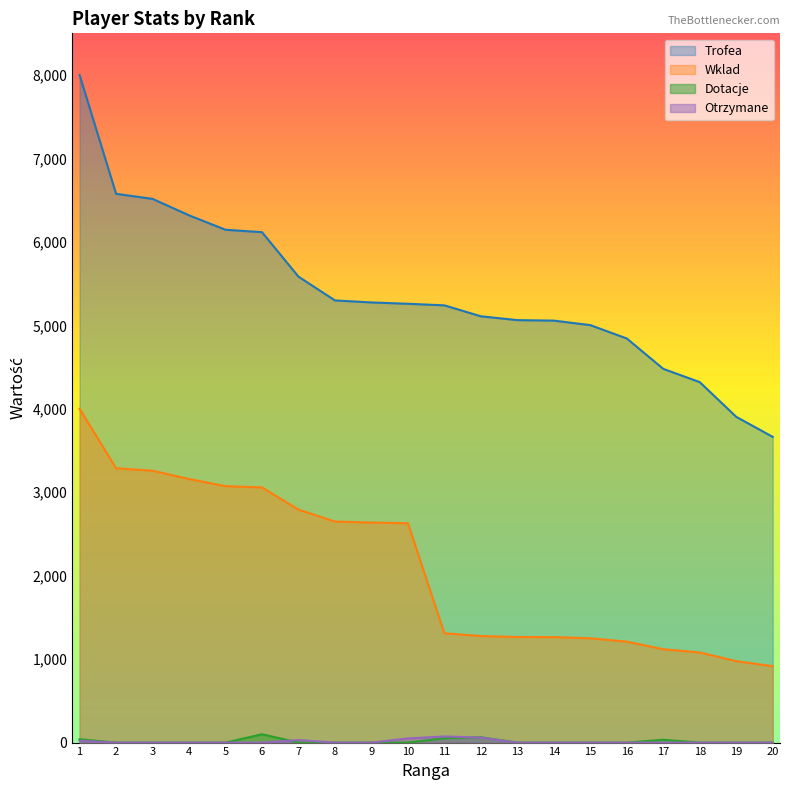

Reading left to right, transcribe all the data shown in this chart.

Trofea: 1=8000	2=6577	3=6516	4=6319	5=6146	6=6117	7=5584	8=5299	9=5275	10=5259	11=5240	12=5109	13=5063	14=5057	15=5003	16=4843	17=4479	18=4320	19=3904	20=3664
Wklad: 1=4000	2=3288	3=3258	4=3159	5=3073	6=3058	7=2792	8=2649	9=2637	10=2629	11=1310	12=1277	13=1265	14=1264	15=1250	16=1210	17=1119	18=1080	19=976	20=916
Dotacje: 1=40	2=0	3=0	4=0	5=0	6=100	7=0	8=0	9=0	10=0	11=52	12=64	13=0	14=0	15=0	16=0	17=34	18=0	19=0	20=0
Otrzymane: 1=22	2=0	3=0	4=0	5=0	6=0	7=30	8=0	9=0	10=50	11=73	12=60	13=0	14=0	15=0	16=0	17=0	18=0	19=0	20=0